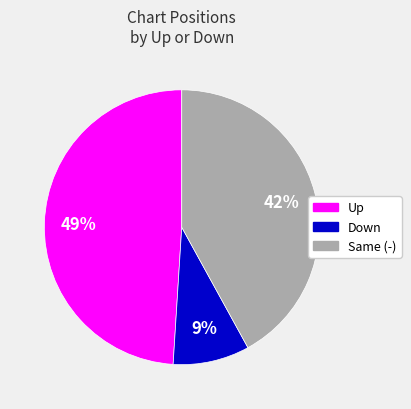

Is there a majority slice in this chart?

No